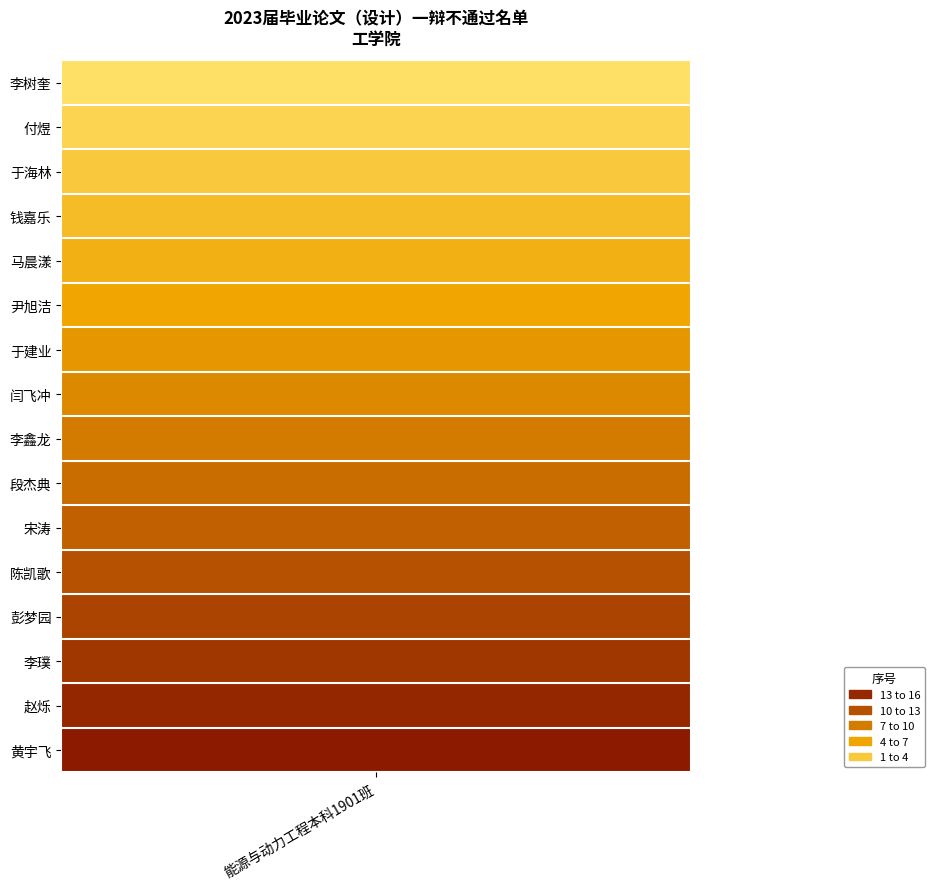

Rank the categories by value from lowest to highest.

李树奎, 付煜, 于海林, 钱嘉乐, 马晨漾, 尹旭洁, 于建业, 闫飞冲, 李鑫龙, 段杰典, 宋涛, 陈凯歌, 彭梦园, 李璞, 赵烁, 黄宇飞